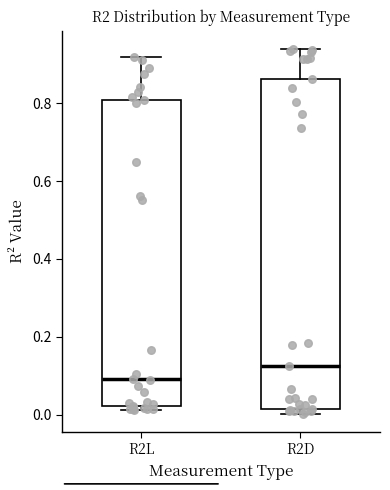

Where is the upper edge of the box for R2L on the y-axis? The values are not printed on the chart, so give them approximately, as read against the axis.

0.80